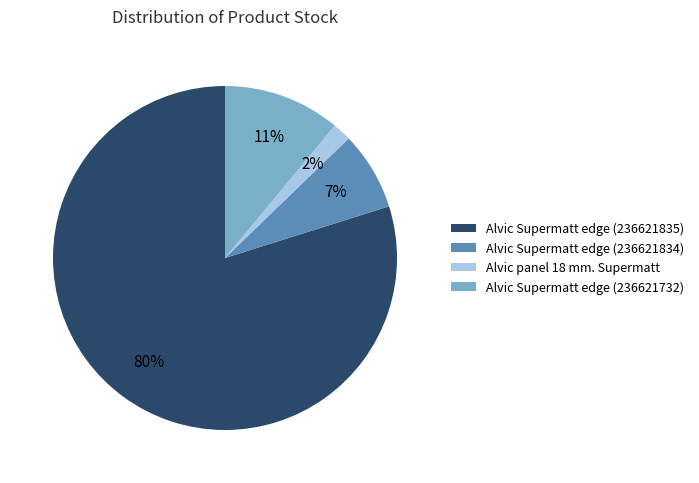

Is it true that Alvic Supermatt edge (236621834) is 7% of the pie?

True